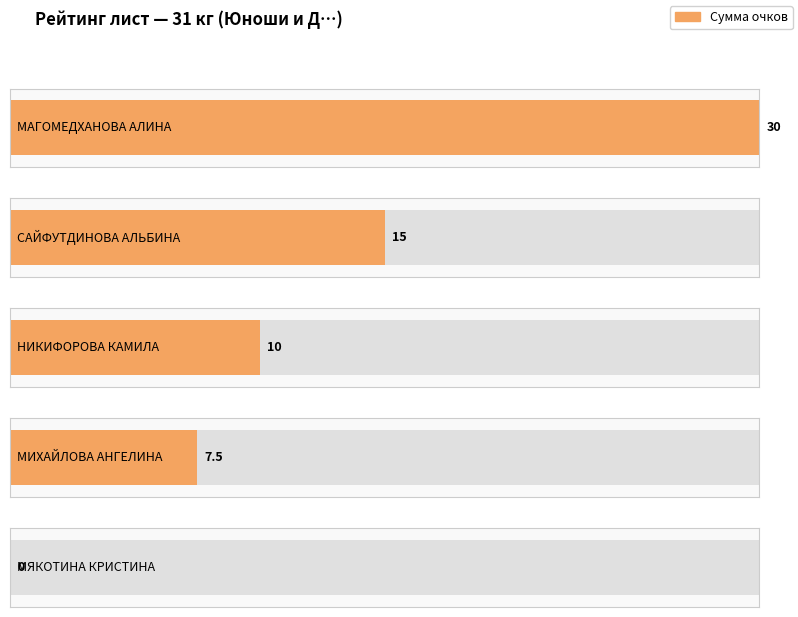

Rank the categories by value from lowest to highest.

МЯКОТИНА КРИСТИНА, МИХАЙЛОВА АНГЕЛИНА, НИКИФОРОВА КАМИЛА, САЙФУТДИНОВА АЛЬБИНА, МАГОМЕДХАНОВА АЛИНА